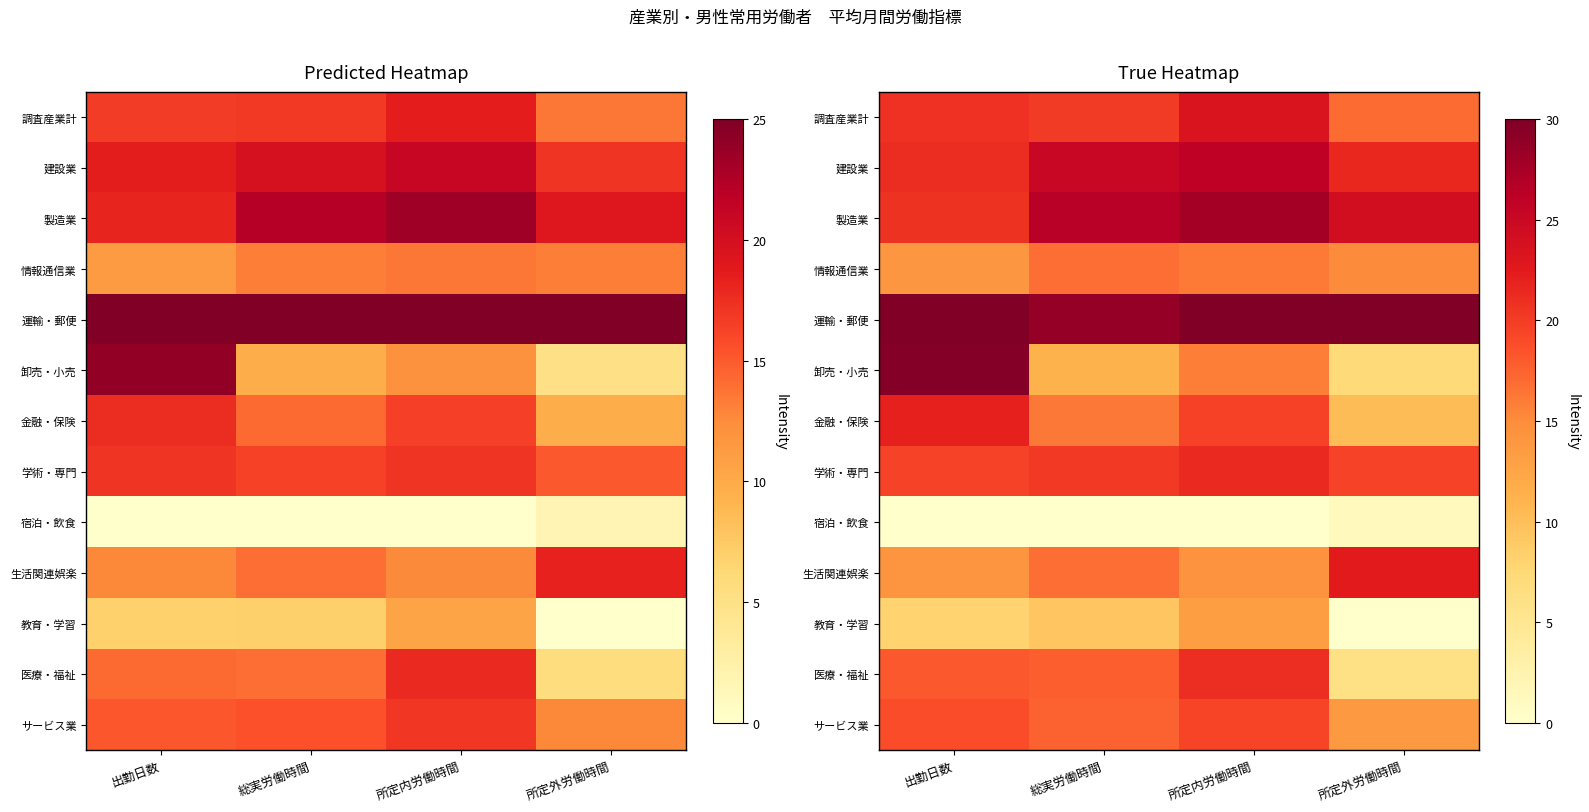

List the labels in order of 製造業 value, smallest first.

出勤日数, 所定外労働時間, 総実労働時間, 所定内労働時間